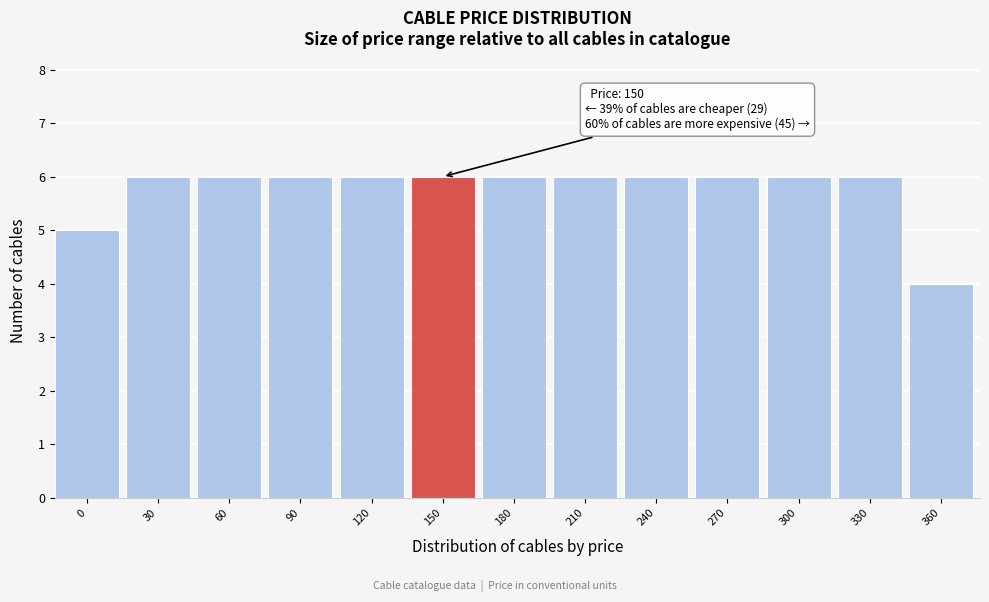

Reading left to right, transcribe all the data shown in this chart.

5	6	6	6	6	6	6	6	6	6	6	6	4